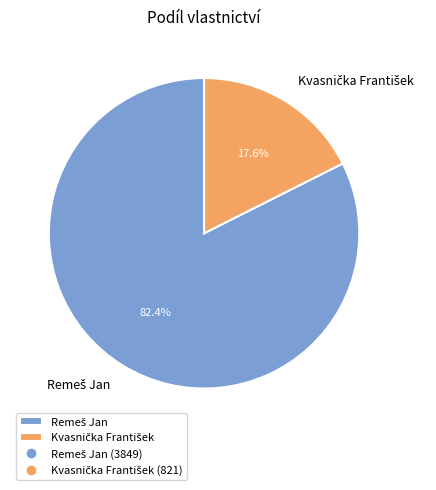

Is there a majority slice in this chart?

Yes